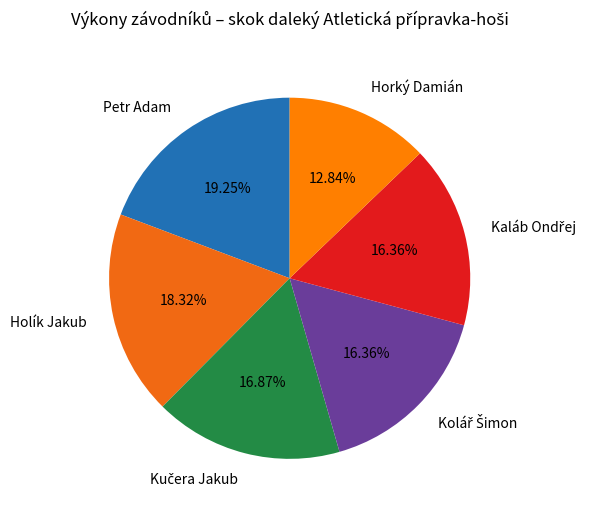

To the nearest percent, what is the average slice percentage?

17%